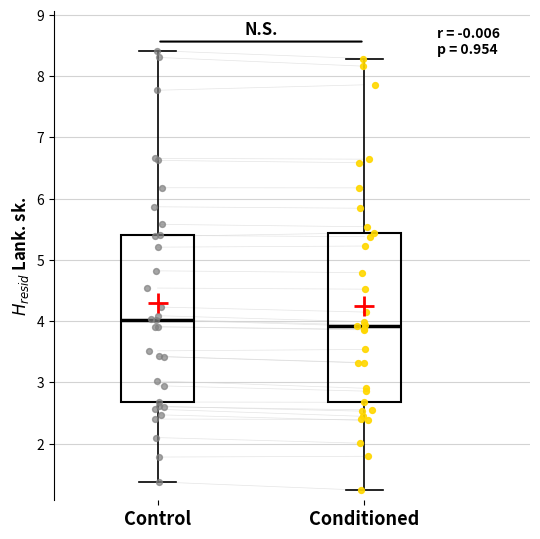

Reading left to right, read every box against the y-axis: the position of its median line, the range the box covers, and the ends of its whiskers. The values are not printed on the chart, so give them approximately, as read against the axis.

Control: median 4.0, box 2.7 to 5.4, whiskers 1.4 to 8.4
Conditioned: median 3.9, box 2.7 to 5.4, whiskers 1.2 to 8.3